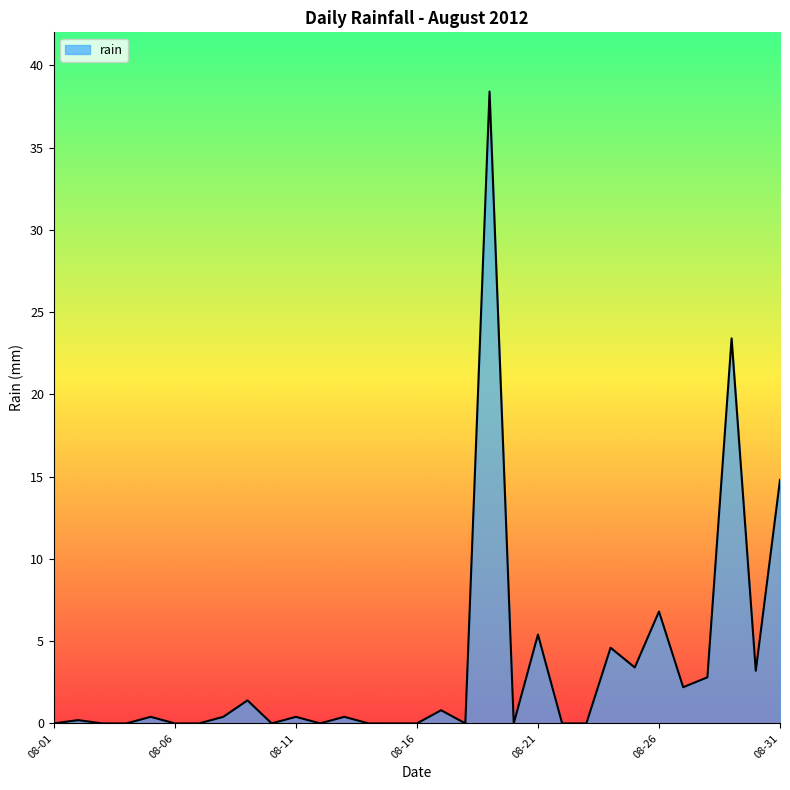

Does the chart have visible grid lines?

No